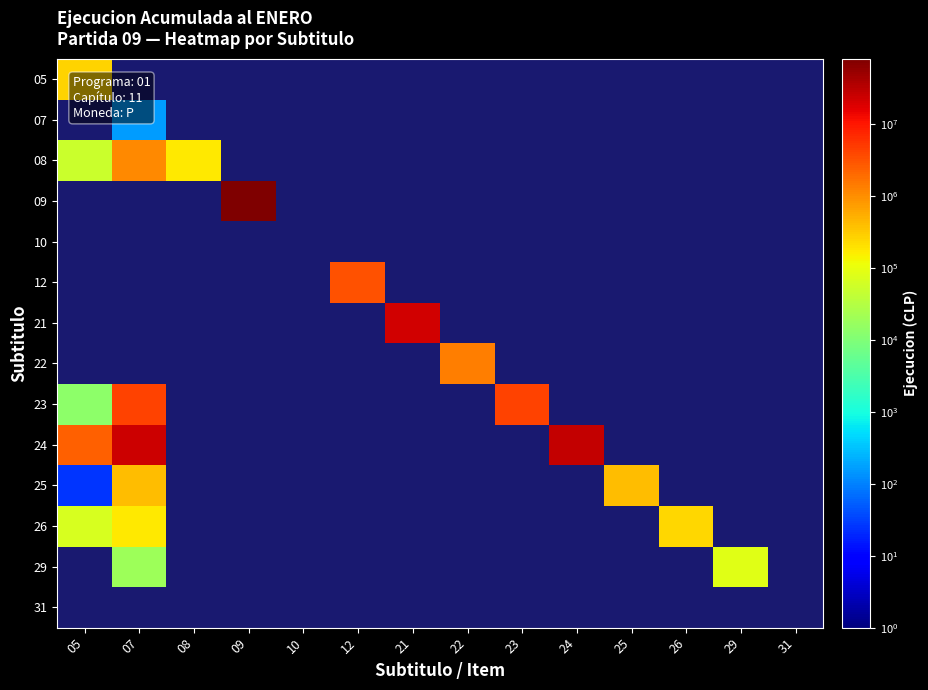

Between 07 and 08, which is larger?

08